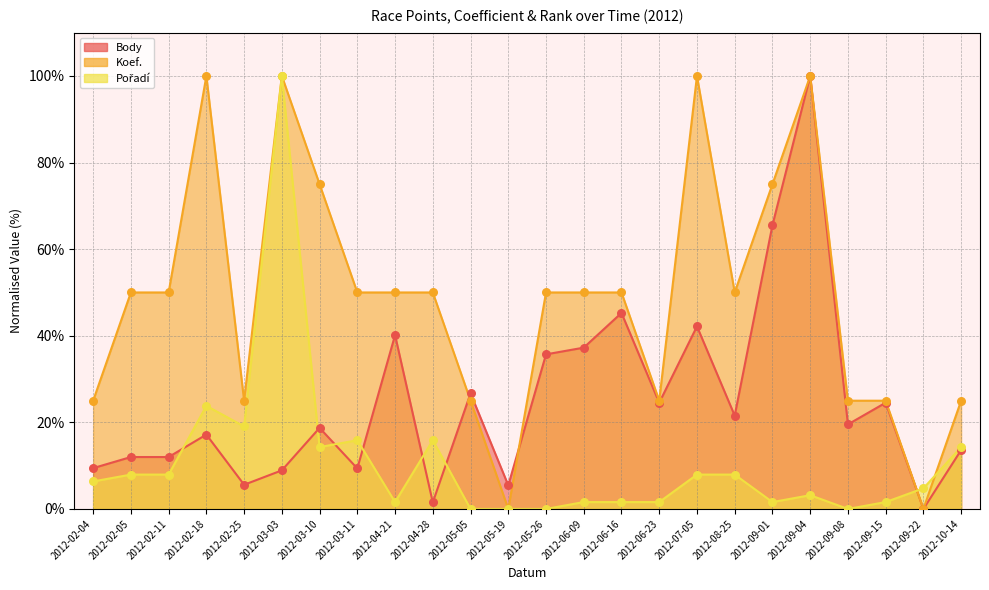

Is the value of Pořadí at 2012-07-05 greater than the value of Body at 2012-03-03?

No